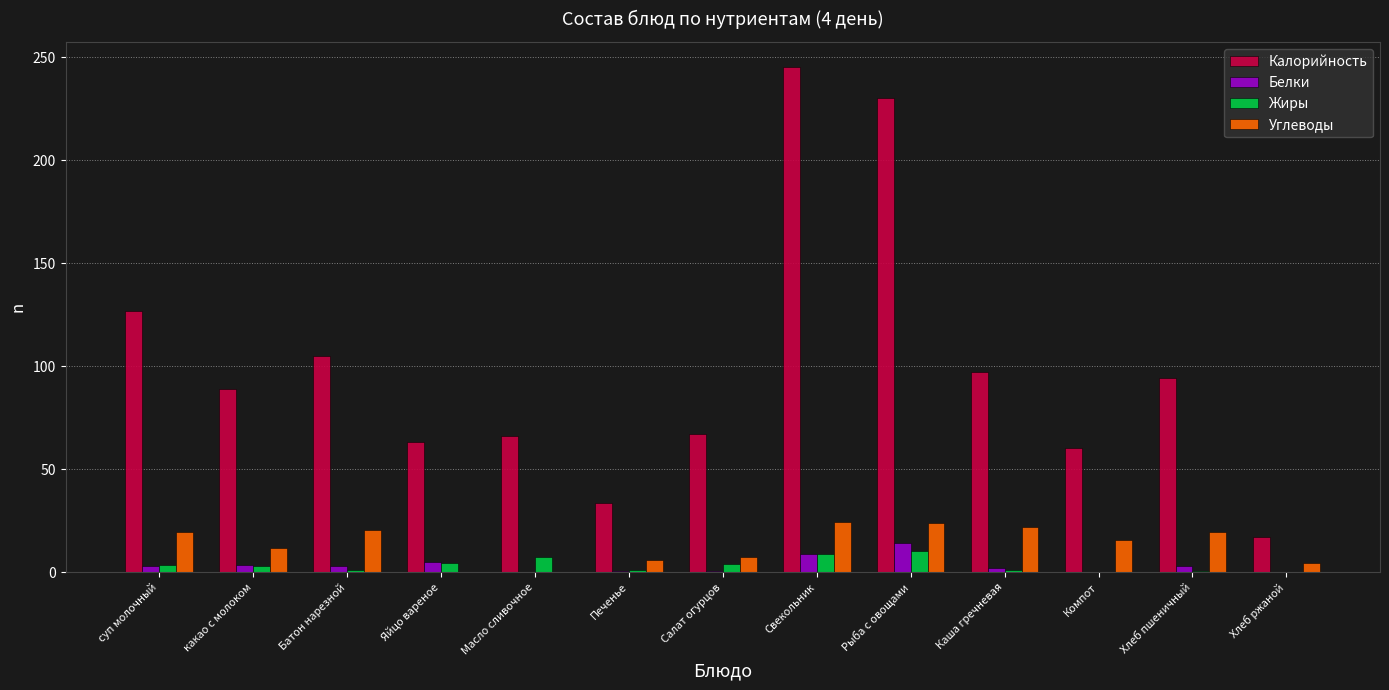

Read the Калорийность value at суп молочный.

126.9